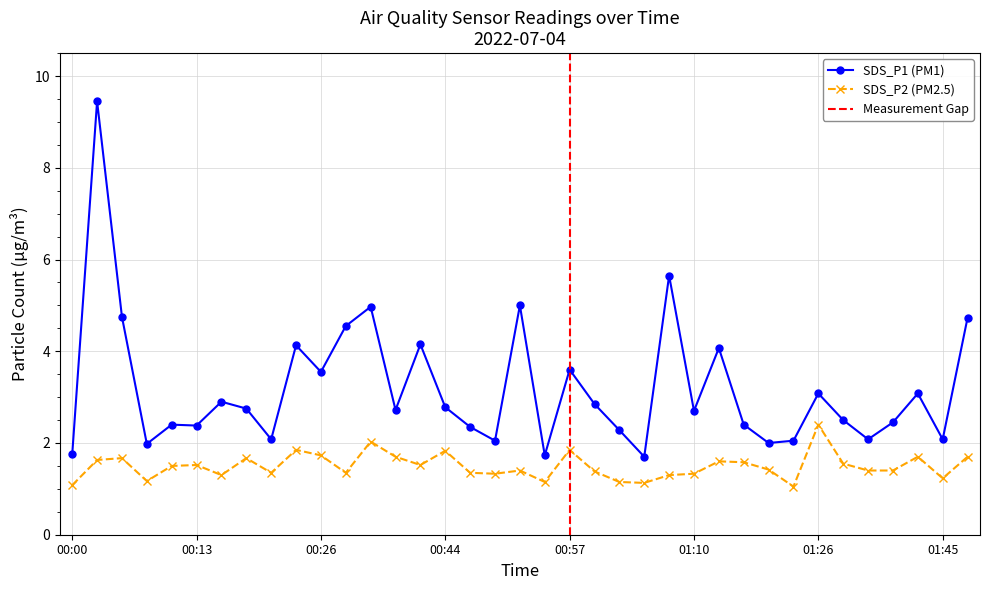

Between 01:29 and 00:24, which is larger?

00:24